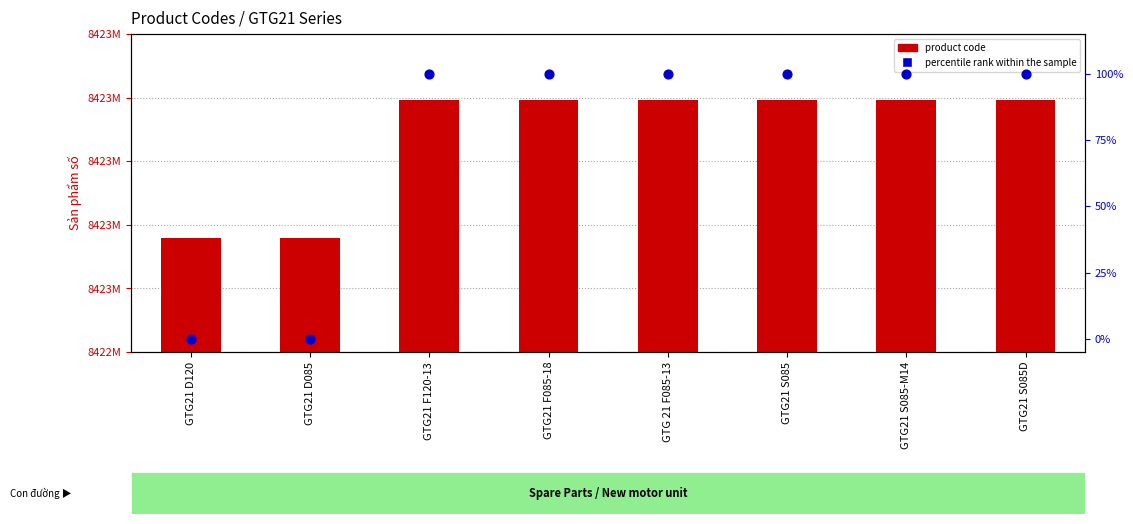

At how many categories does at least one series exceed 3171184852?

8